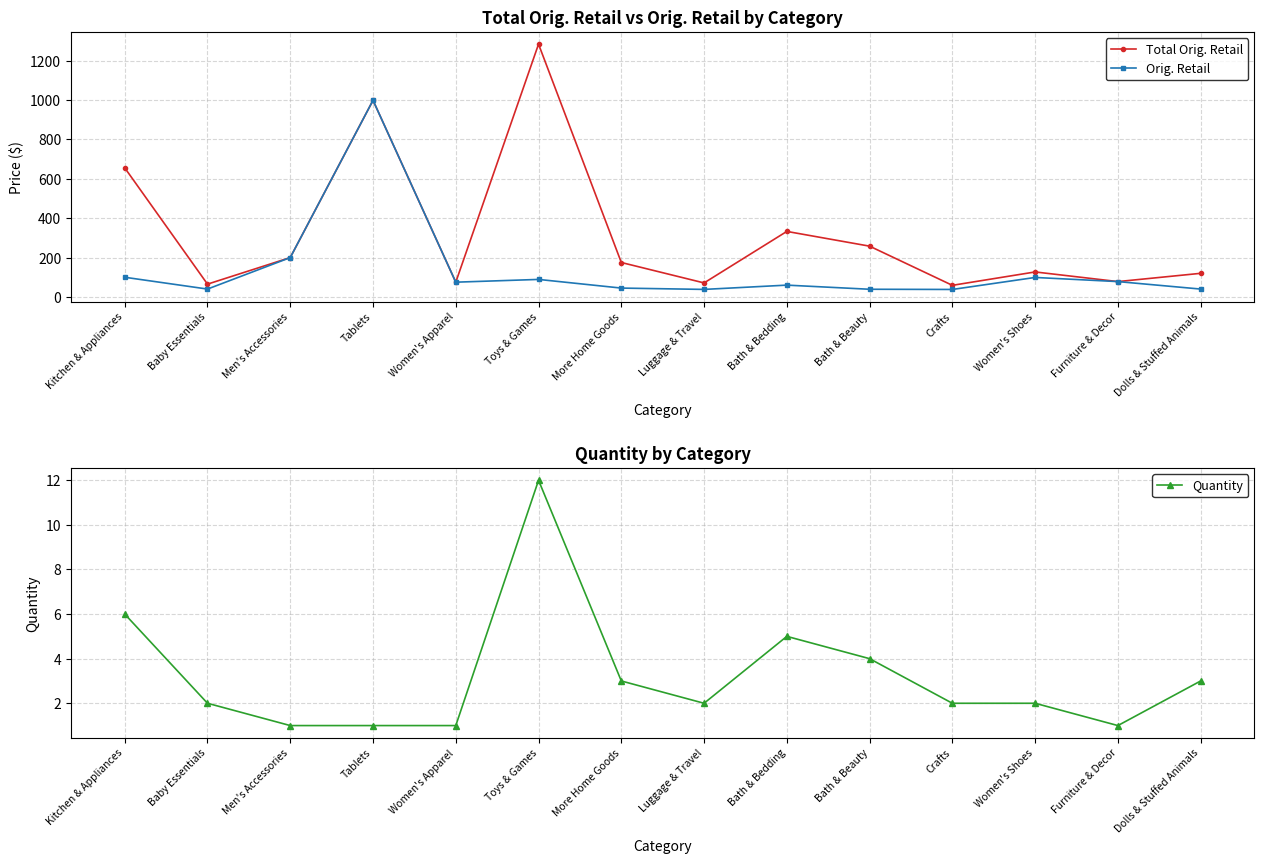

Is this an area chart (filled region under the line)?

No